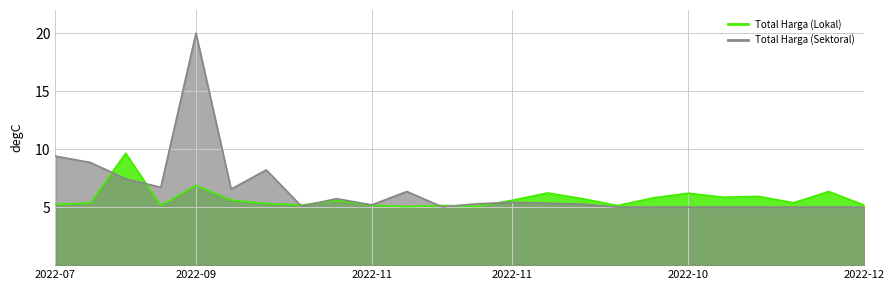

What is the lowest value of the Total Harga (Lokal) series?

5.0